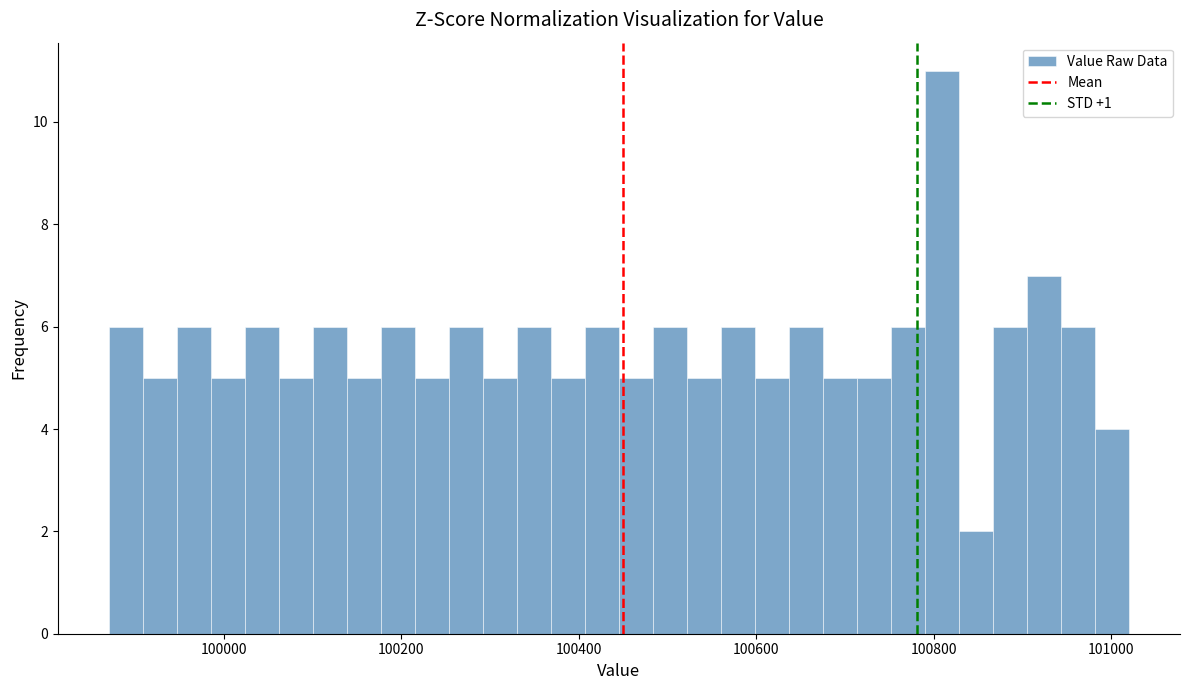

Around what value on the x-axis is the tallest bar? Give the approximate position of its centre, as read against the axis.

100800